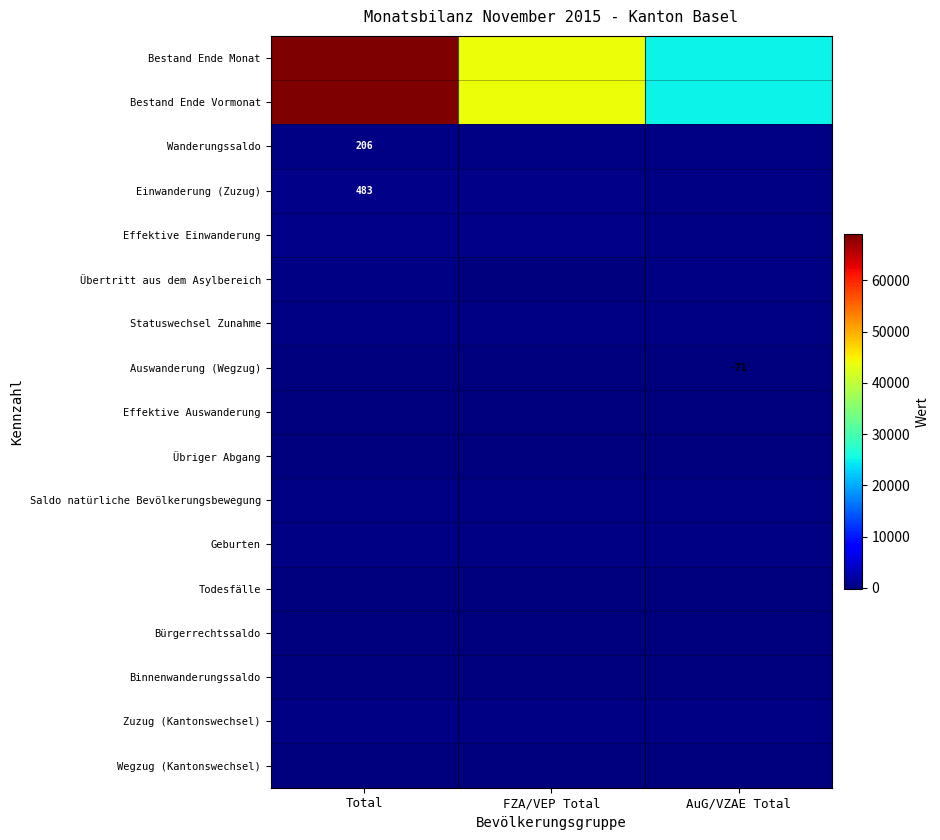

The Einwanderung (Zuzug) series shows 483 at Total. True or false?

True